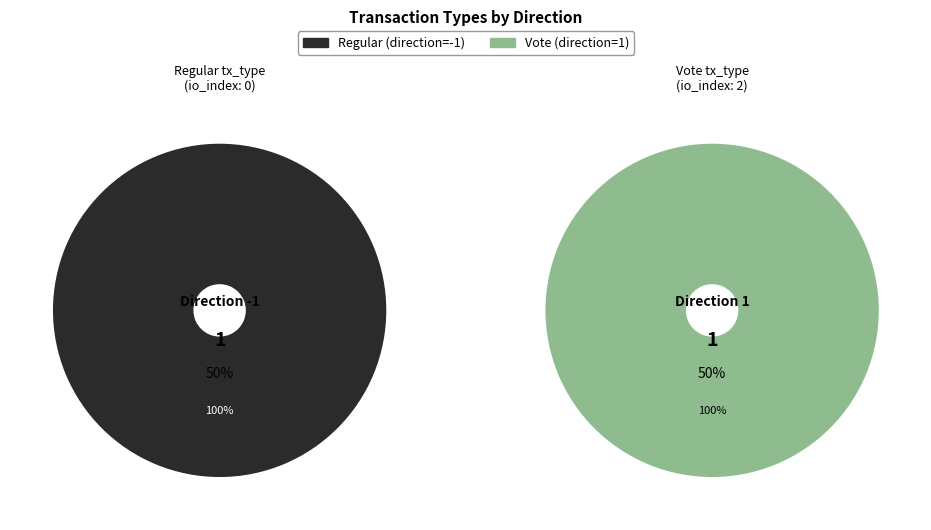

Count the number of slices in the pie.

2